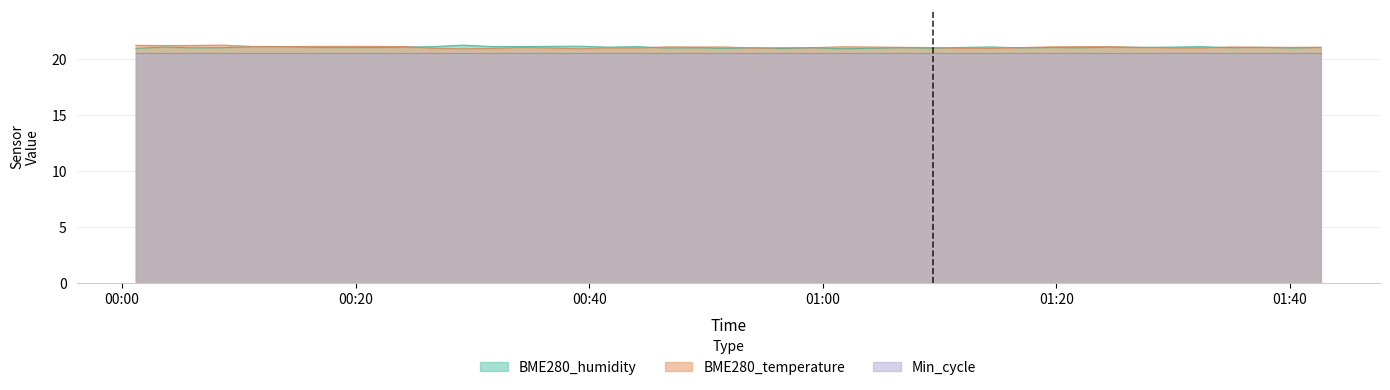

What is the sum of all BME280_humidity values?

842.0